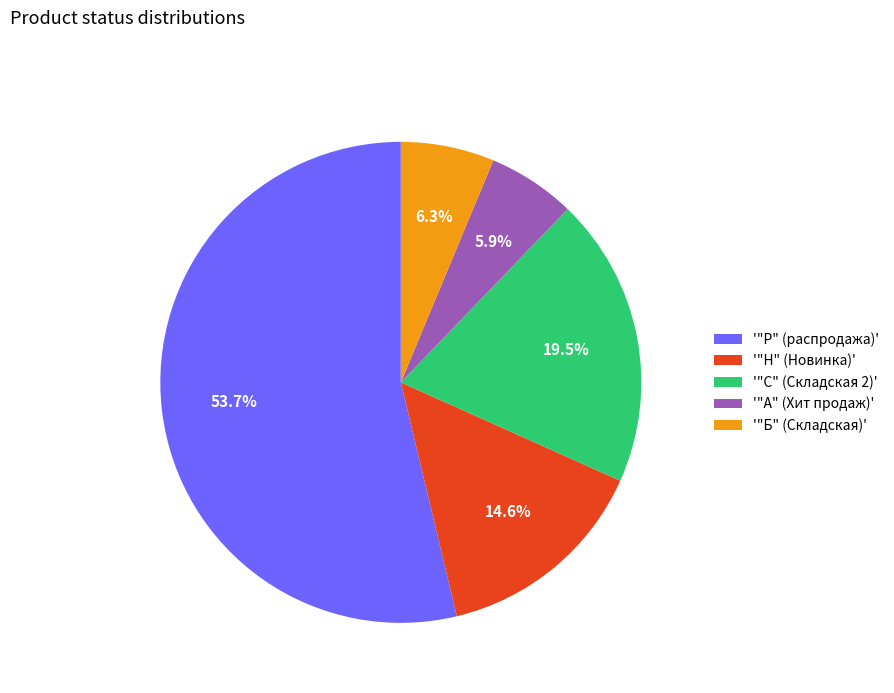

Between '"Н" (Новинка)' and '"А" (Хит продаж)', which is larger?

'"Н" (Новинка)'